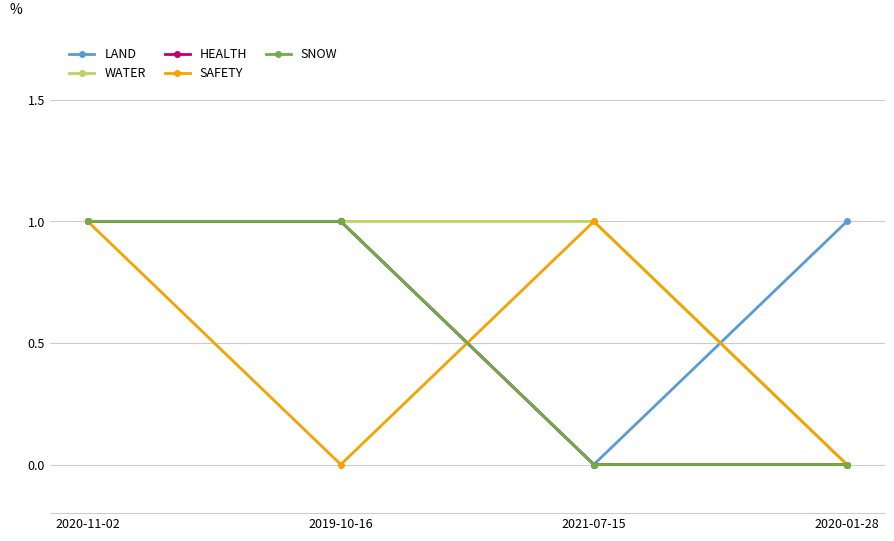

Does the chart have visible grid lines?

Yes